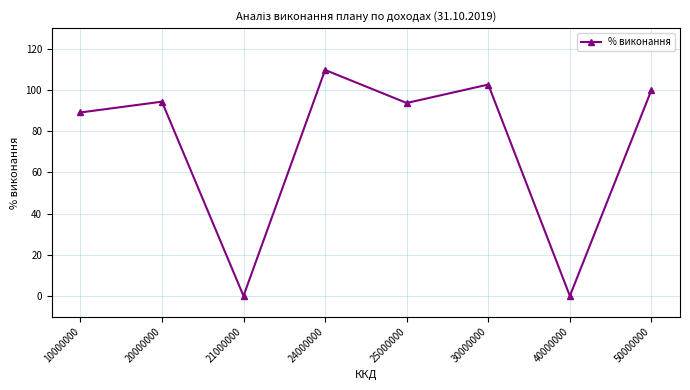

At which category does the data reach its first local valley?

21000000